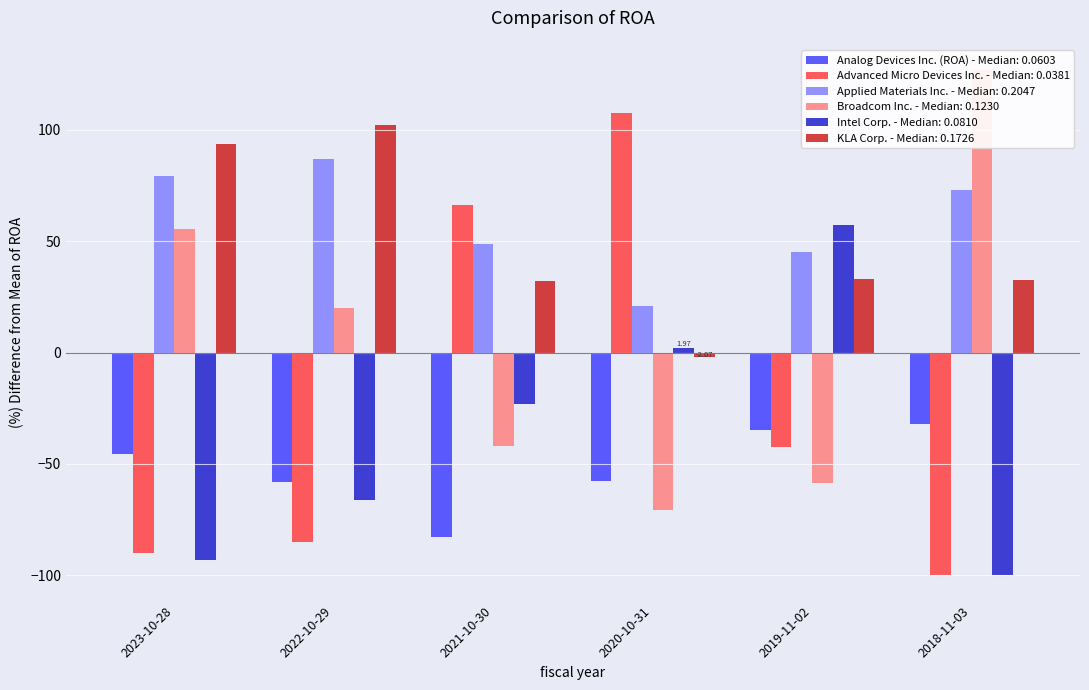

Which has a higher value, 2018-11-03 or 2020-10-31?

2018-11-03